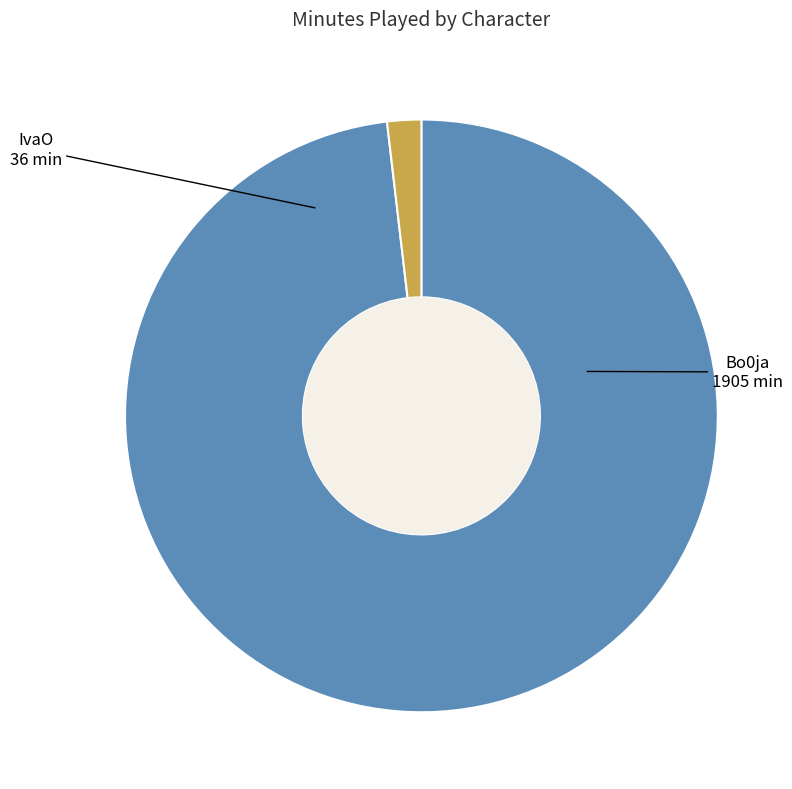

Combined, do IvaO and Bo0ja account for over 50%?

Yes